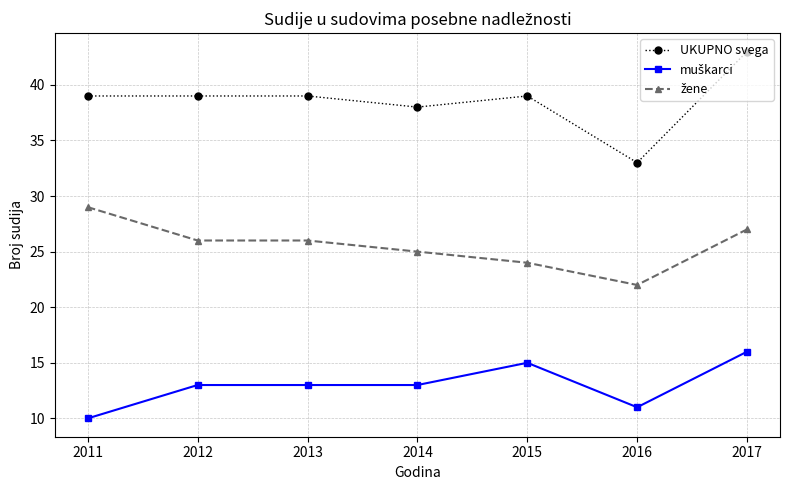

What is the sum of all UKUPNO svega values?

270